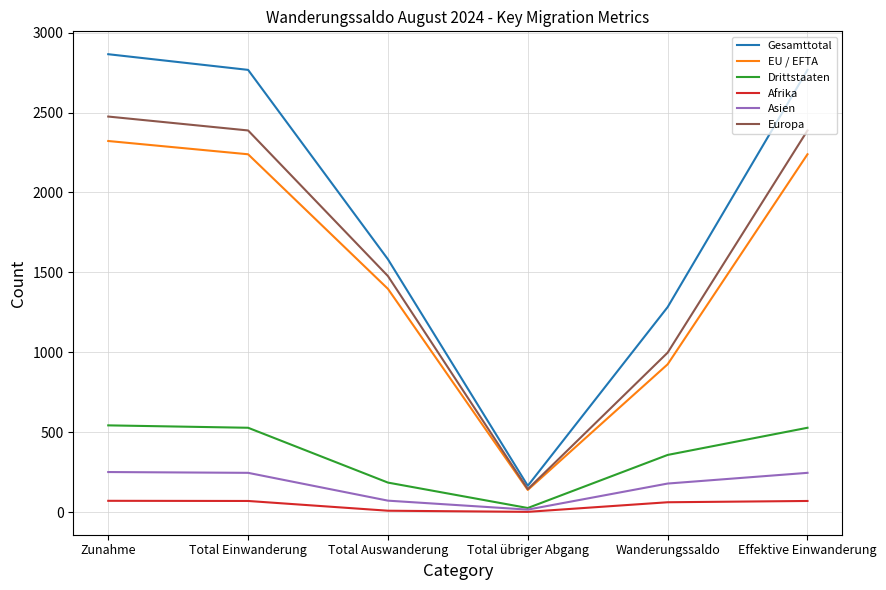

Does the chart have visible grid lines?

Yes